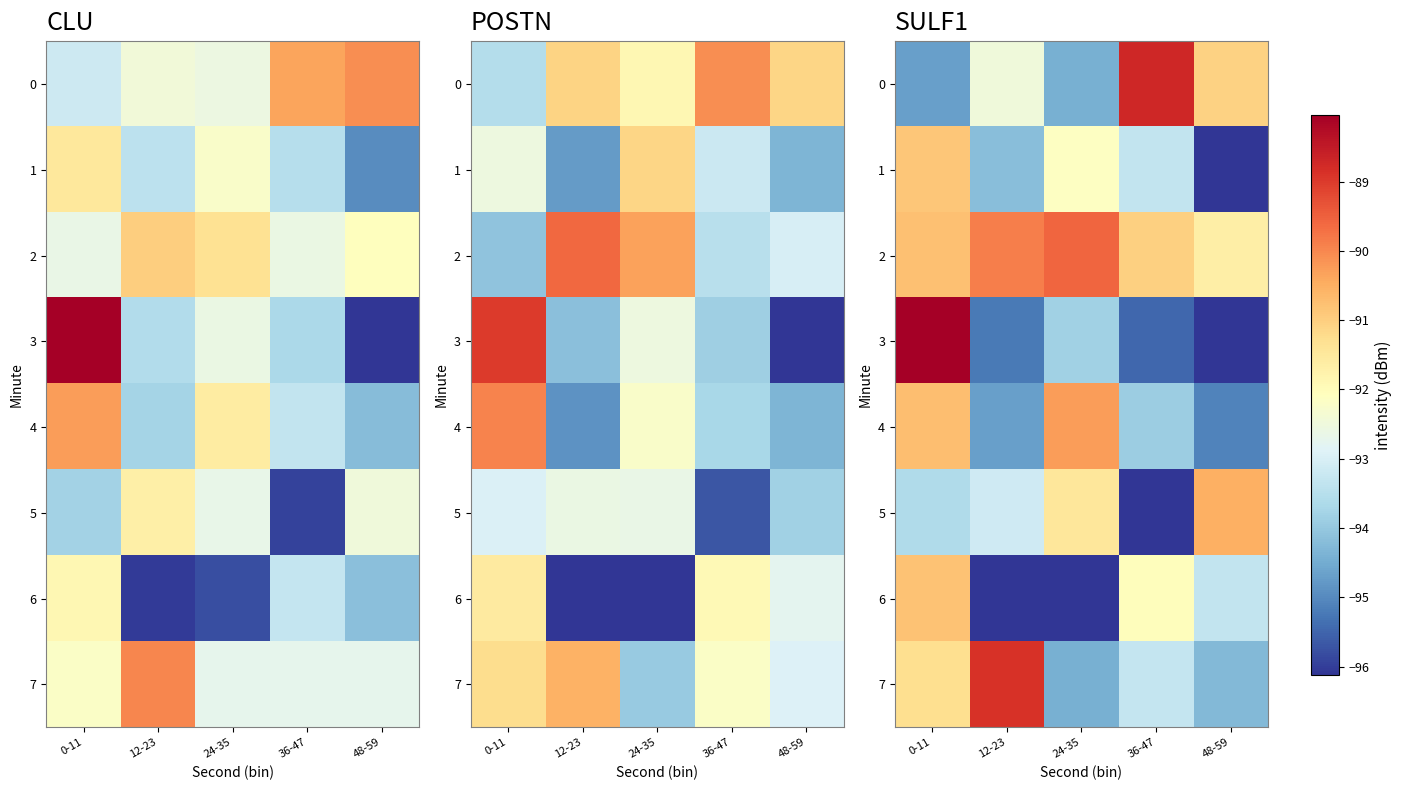

Is the value of 7 at 0-11 greater than the value of 4 at 24-35?

No